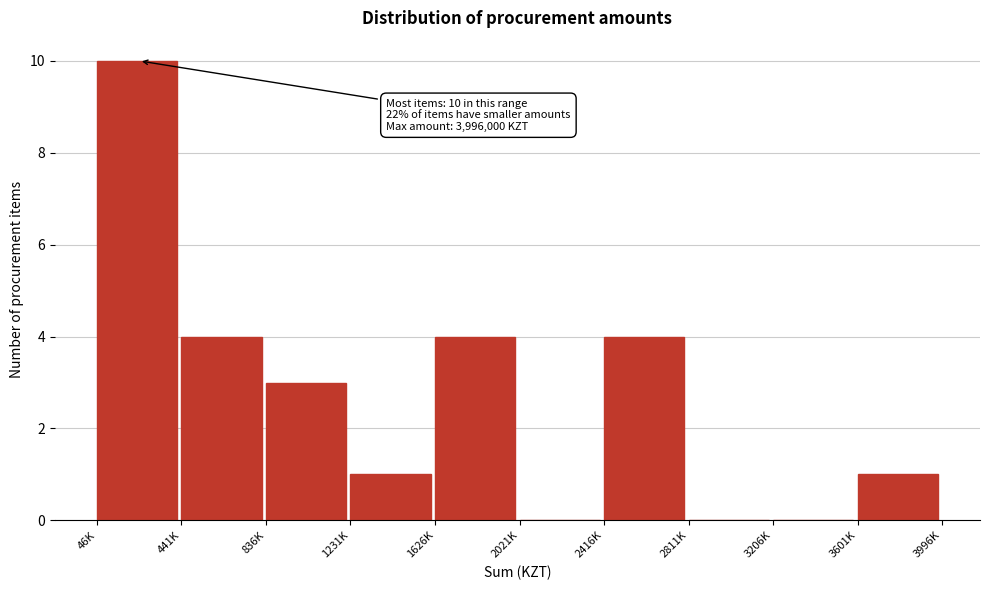

Reading left to right, what are all the values shown in this chart?

46K=10	441K=4	836K=3	1231K=1	1626K=4	2021K=0	2416K=4	2811K=0	3206K=0	3601K=1